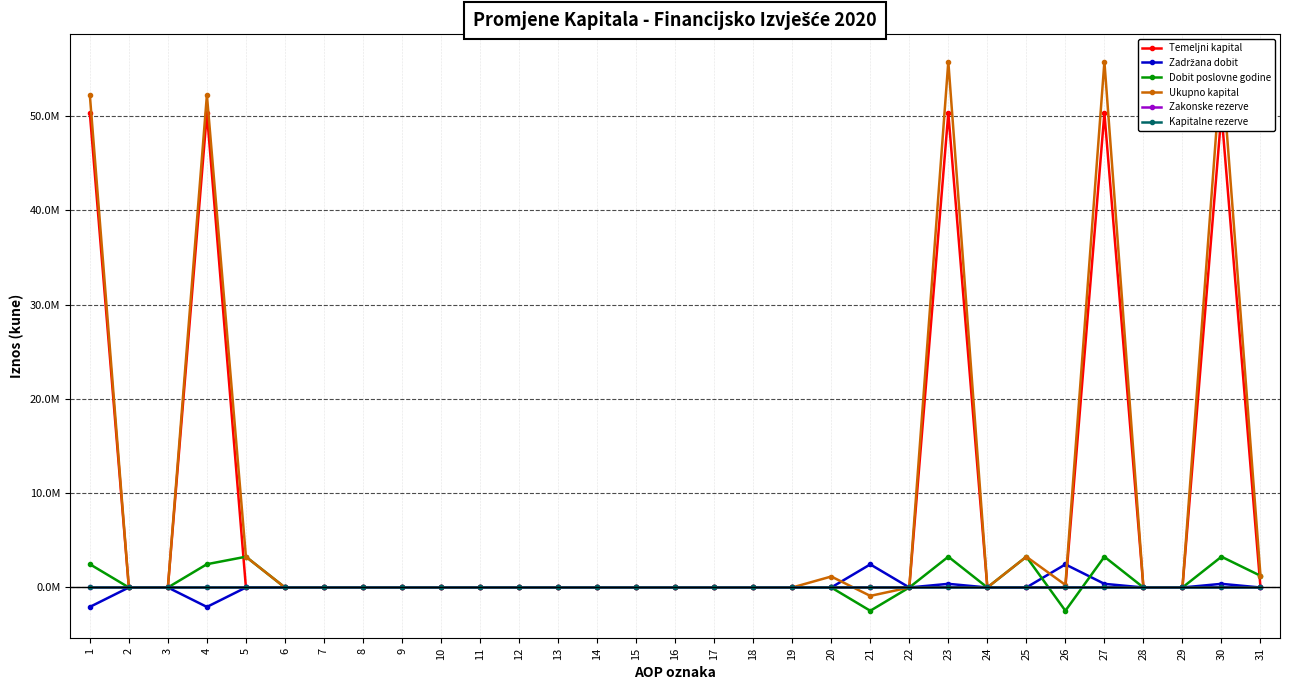

What is the spread (max minus min) of values at 27?

55.8